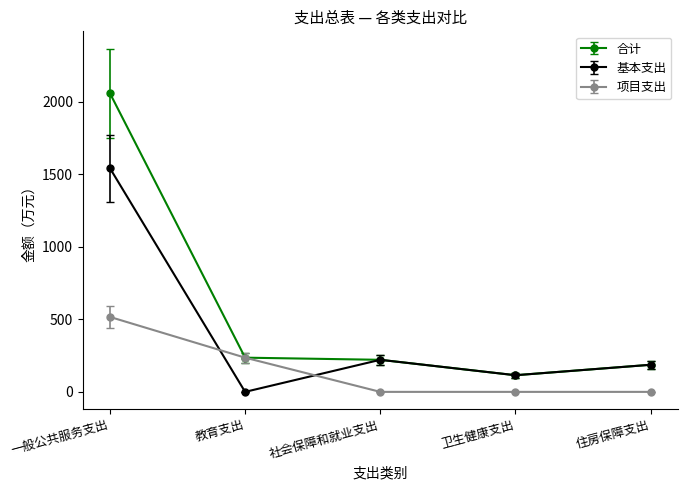

What is the label of the 1st point from the left?

一般公共服务支出